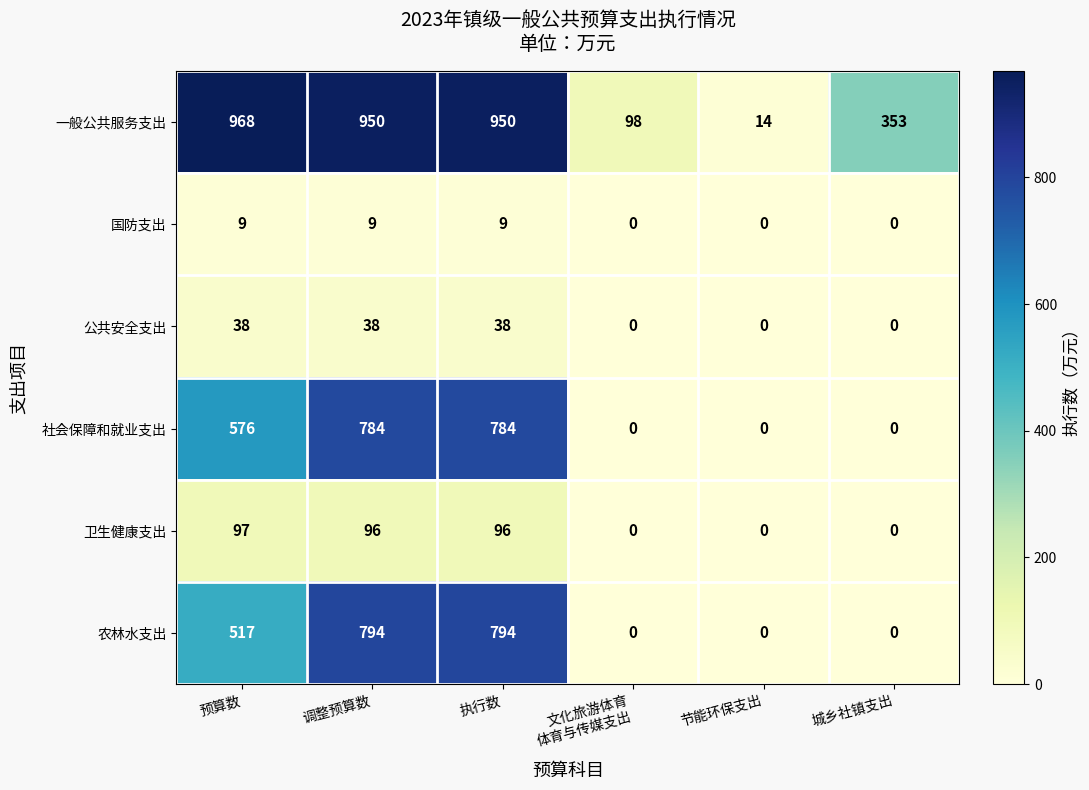

Which series has the largest range (max minus min)?

一般公共服务支出